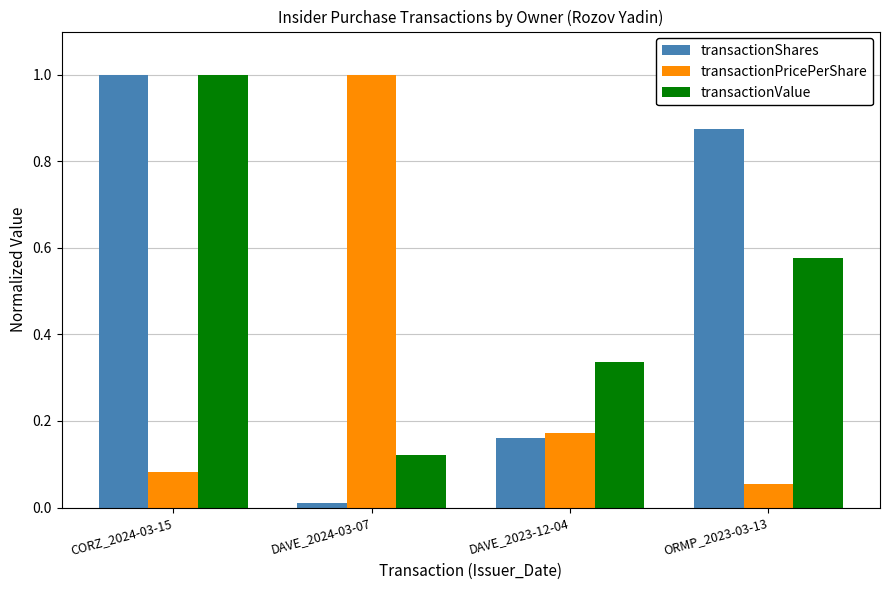

What is the average value of the transactionShares series?

0.5